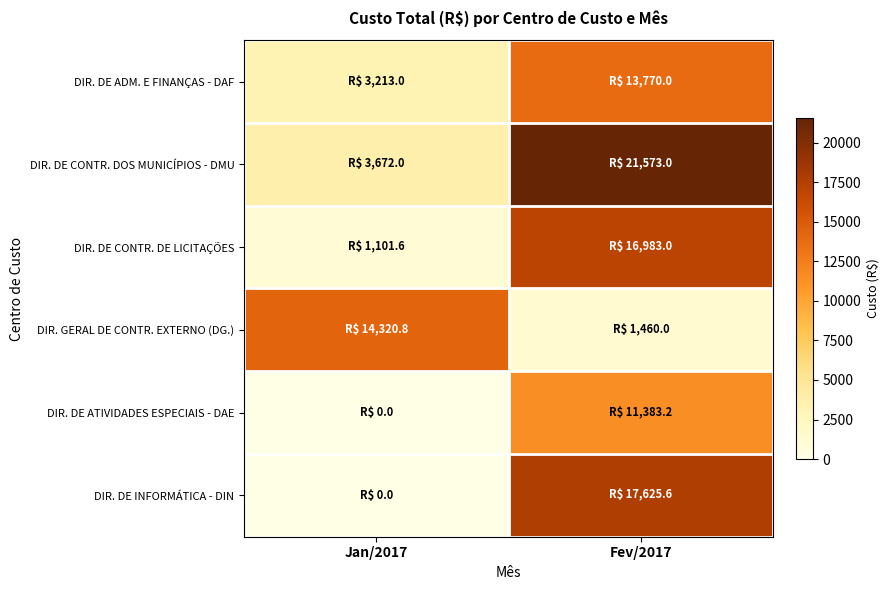

What is the maximum value shown in the chart?

21573.0